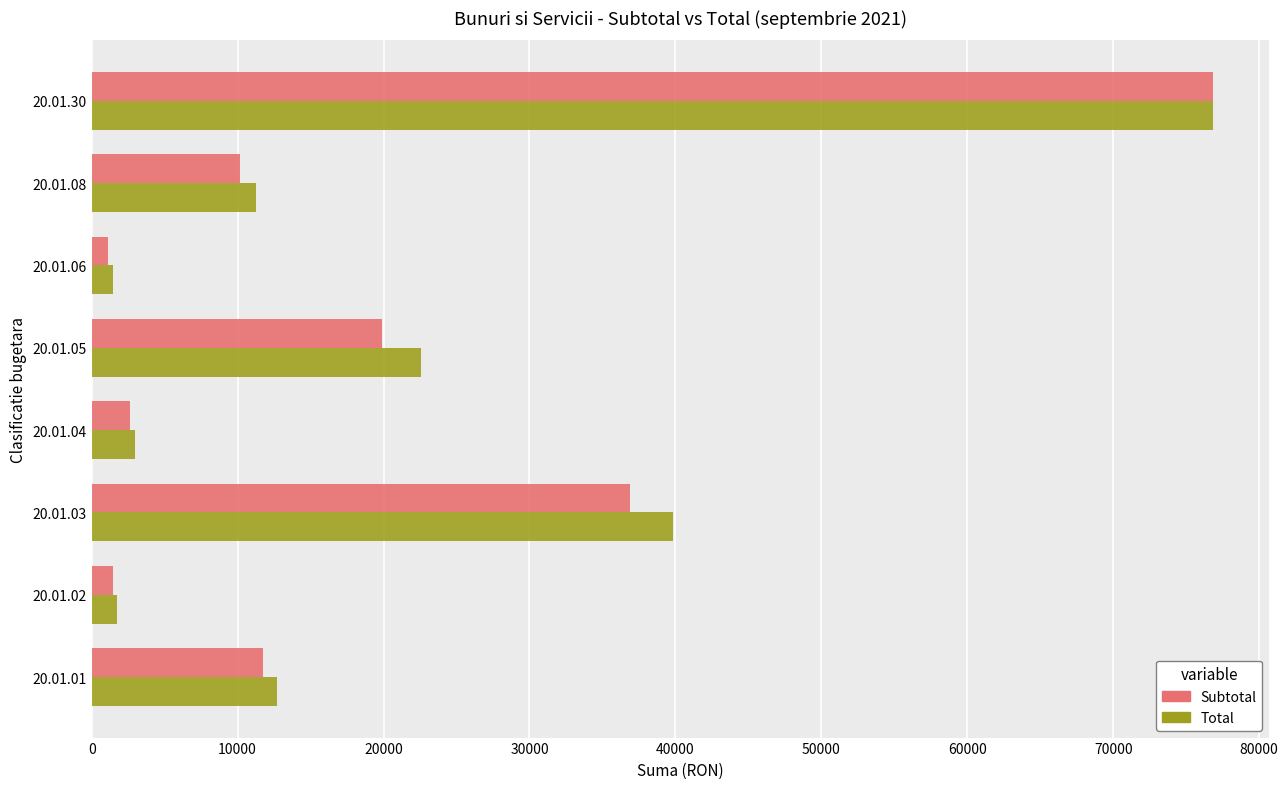

Between 20.01.01 and 20.01.30, which series saw the biggest shift?

Subtotal